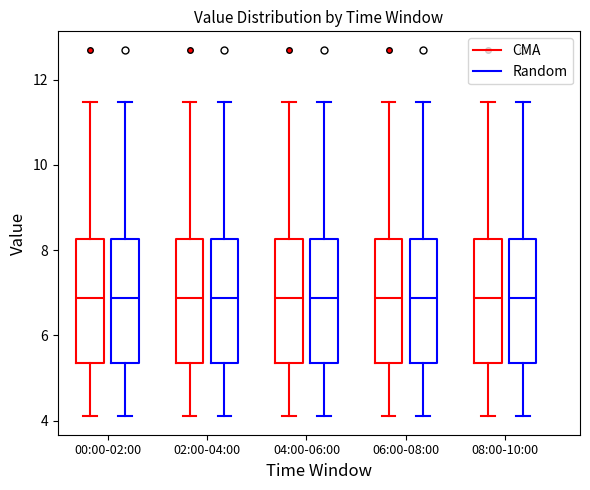

Reading left to right, transcribe this box plot: for each box, give where its median line is, the range the box spans, and where its two whiskers end, as read against the y-axis. The values are not printed on the chart, so give them approximately, as read against the axis.

00:00-02:00 (CMA): median 6.8, box 5.4 to 8.2, whiskers 4.2 to 11.4
00:00-02:00 (Random): median 6.8, box 5.4 to 8.2, whiskers 4.2 to 11.4
02:00-04:00 (CMA): median 6.8, box 5.4 to 8.2, whiskers 4.2 to 11.4
02:00-04:00 (Random): median 6.8, box 5.4 to 8.2, whiskers 4.2 to 11.4
04:00-06:00 (CMA): median 6.8, box 5.4 to 8.2, whiskers 4.2 to 11.4
04:00-06:00 (Random): median 6.8, box 5.4 to 8.2, whiskers 4.2 to 11.4
06:00-08:00 (CMA): median 6.8, box 5.4 to 8.2, whiskers 4.2 to 11.4
06:00-08:00 (Random): median 6.8, box 5.4 to 8.2, whiskers 4.2 to 11.4
08:00-10:00 (CMA): median 6.8, box 5.4 to 8.2, whiskers 4.2 to 11.4
08:00-10:00 (Random): median 6.8, box 5.4 to 8.2, whiskers 4.2 to 11.4